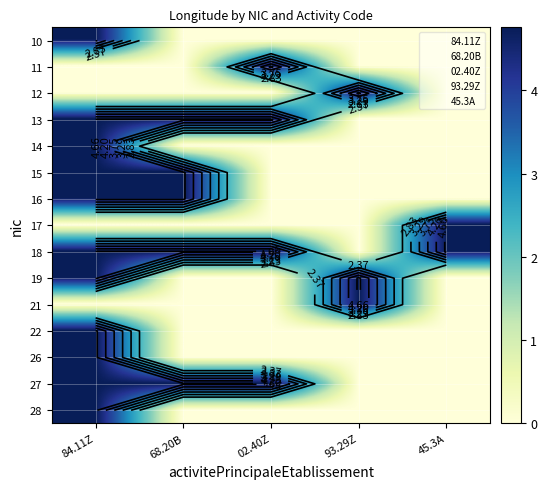

At how many categories does at least one series exceed 1?

5